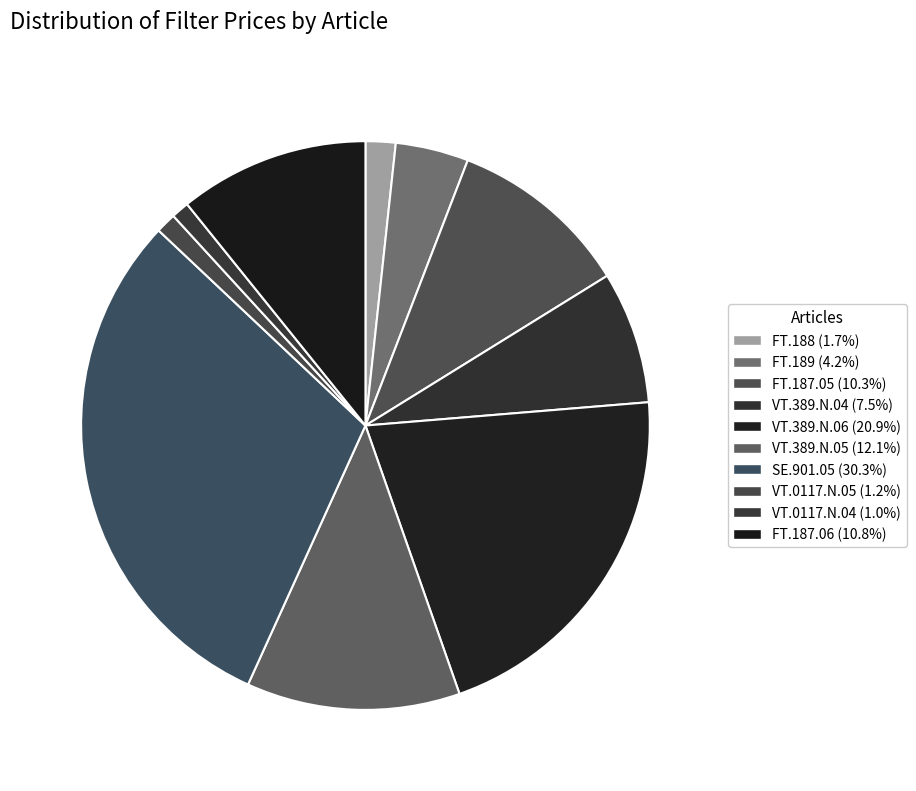

What percentage is NOT represented by SE.901.05?

69.7%